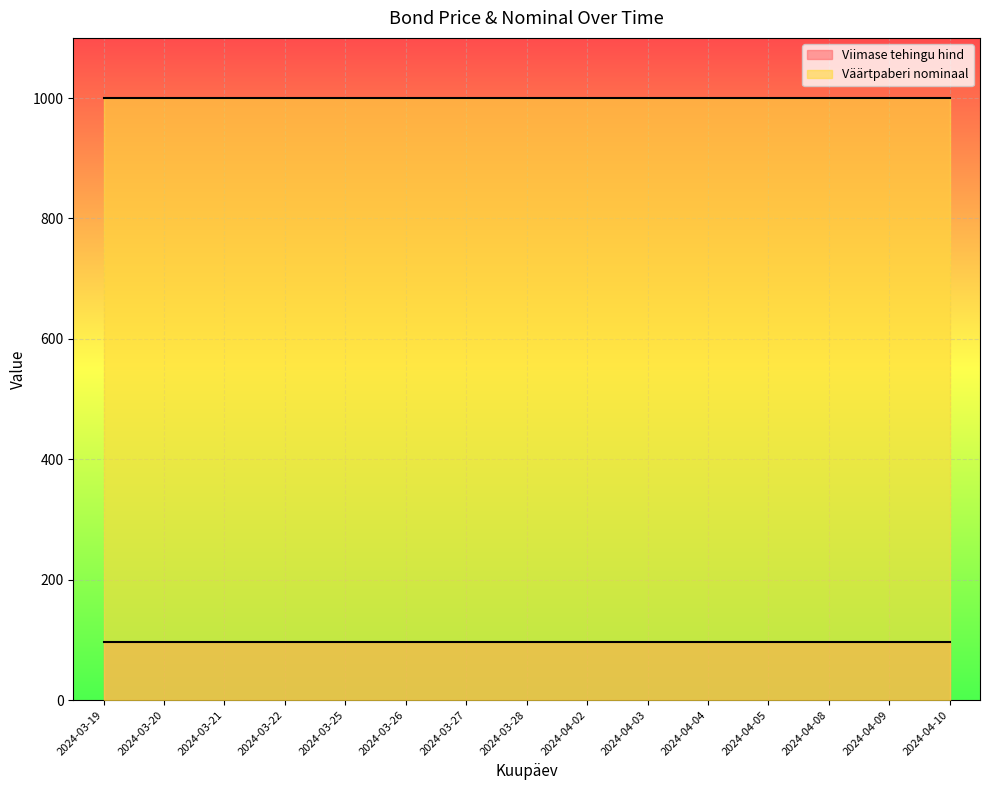

Rank the series by their maximum value, from lowest to highest.

Viimase tehingu hind, Väärtpaberi nominaal